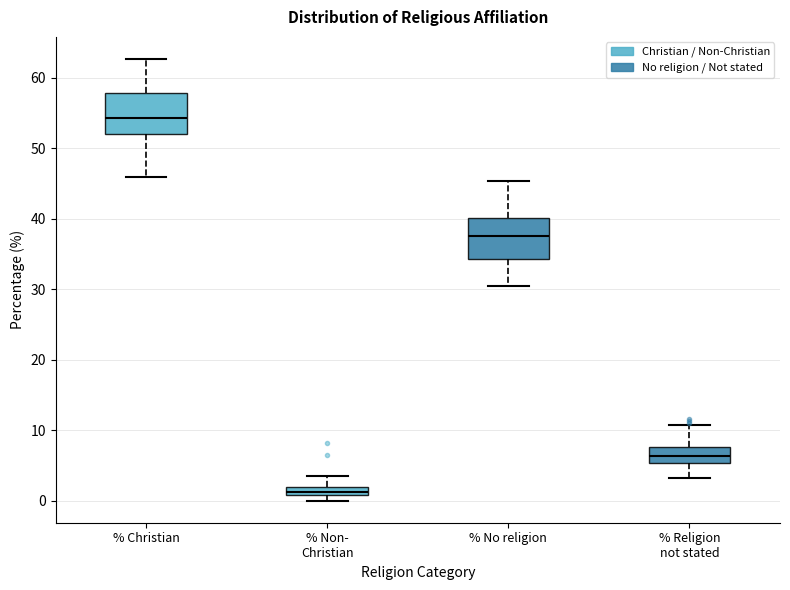

Which box's median line is the highest?

% Christian